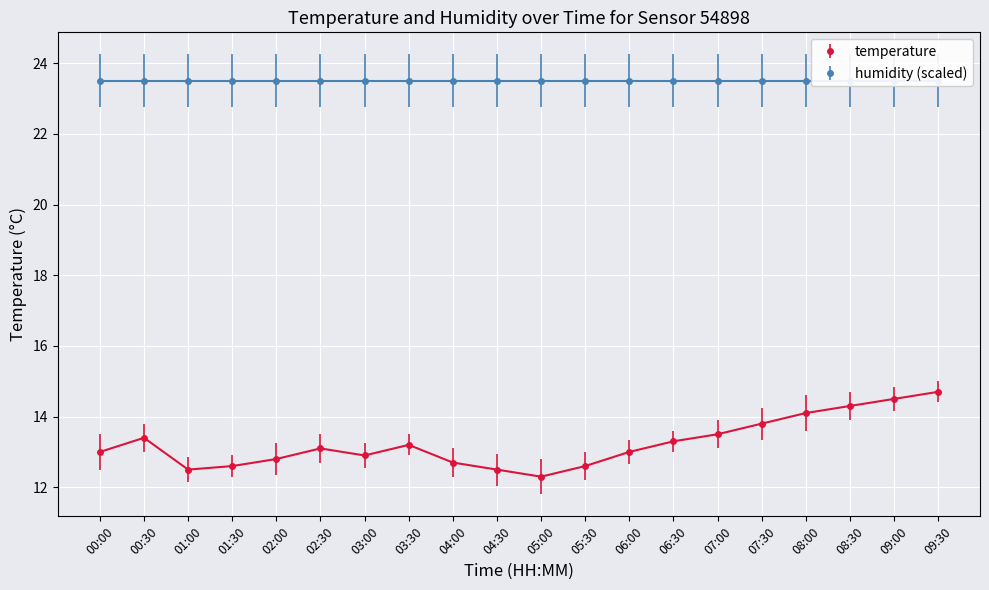

What position from the left is 06:30?

14